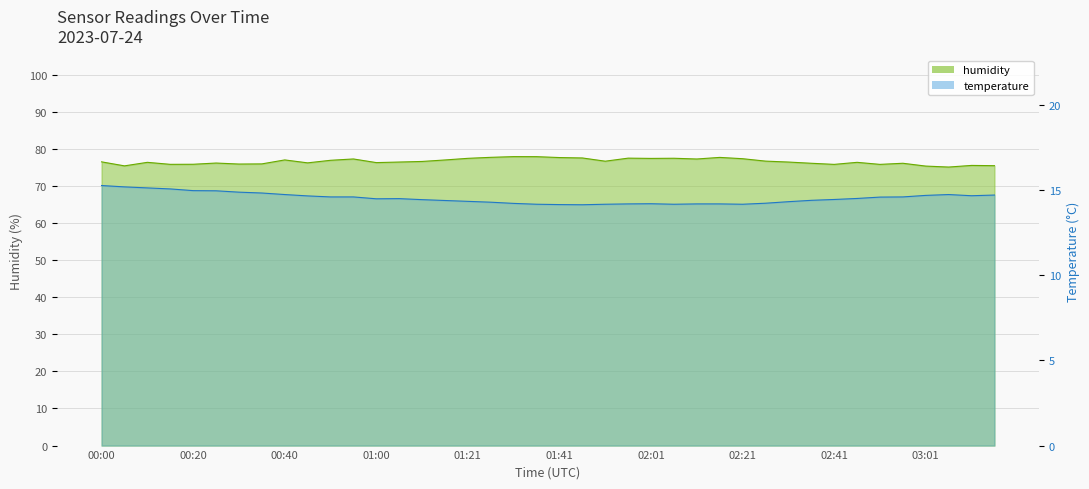

How many interior local peaks (higher than both neighbors) does the data have?

3